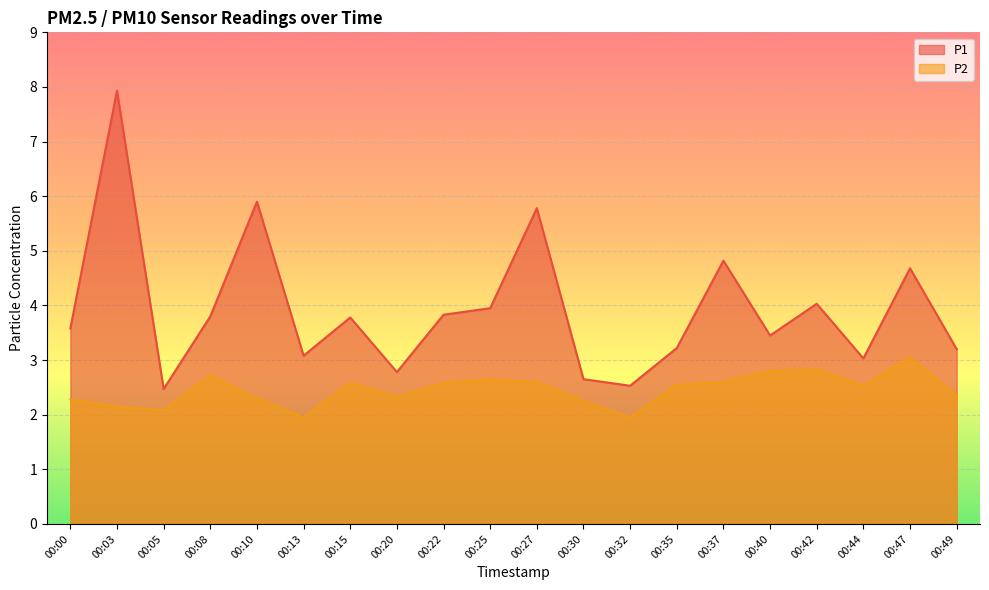

What is the maximum value shown in the chart?

7.9